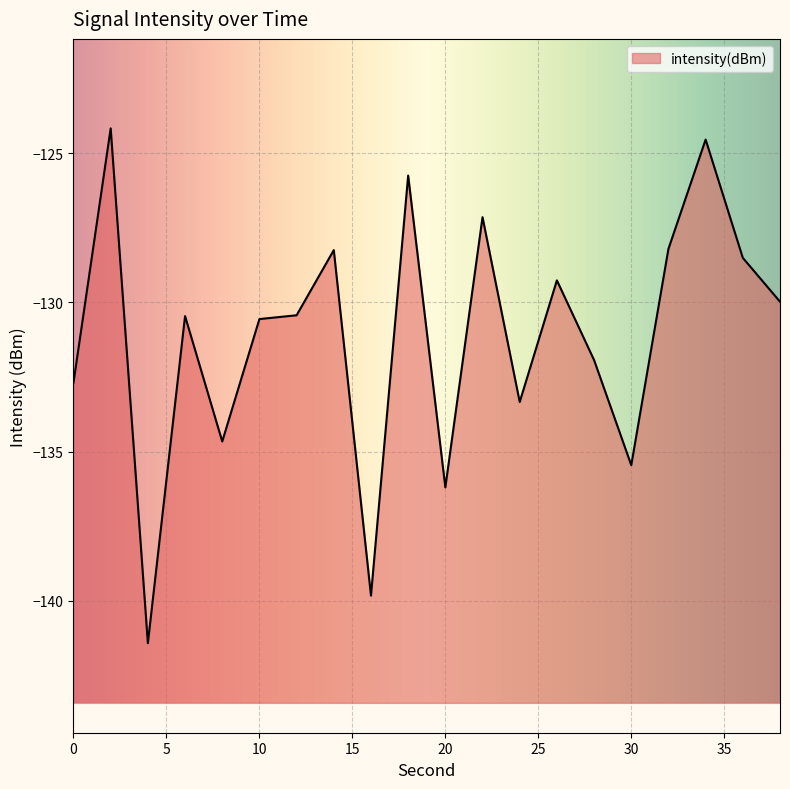

What is the value of the 7th point from the left?

-130.4